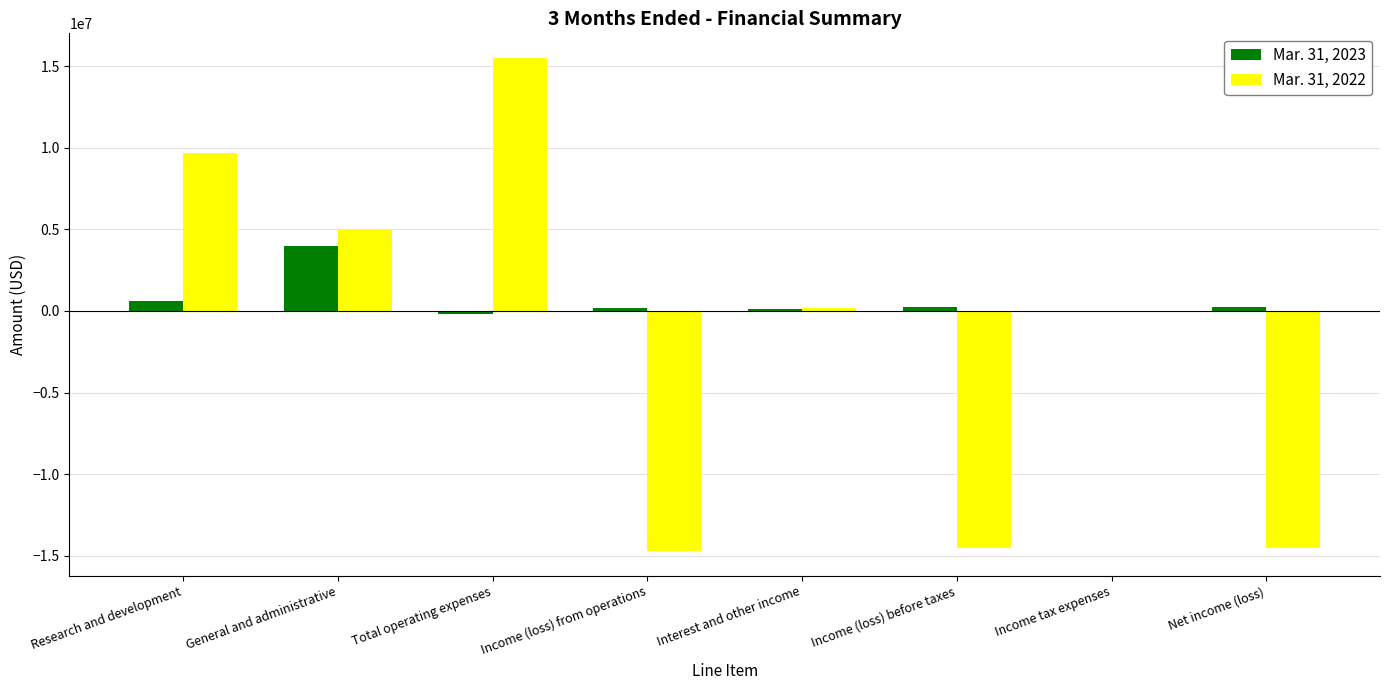

What is the average value of the Mar. 31, 2023 series?

650250